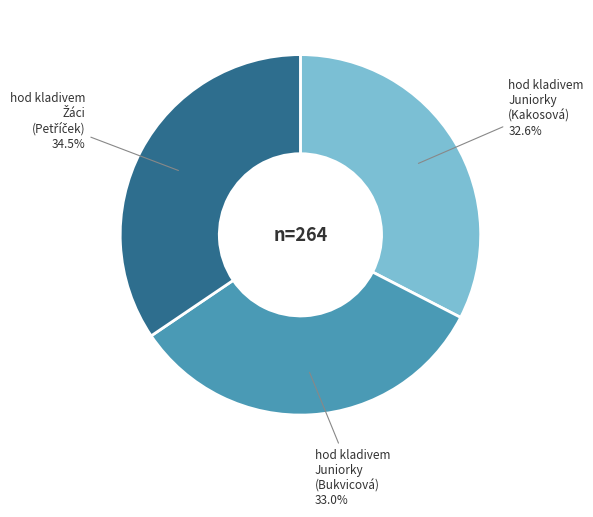

Is there any slice that represents more than half of the pie?

No